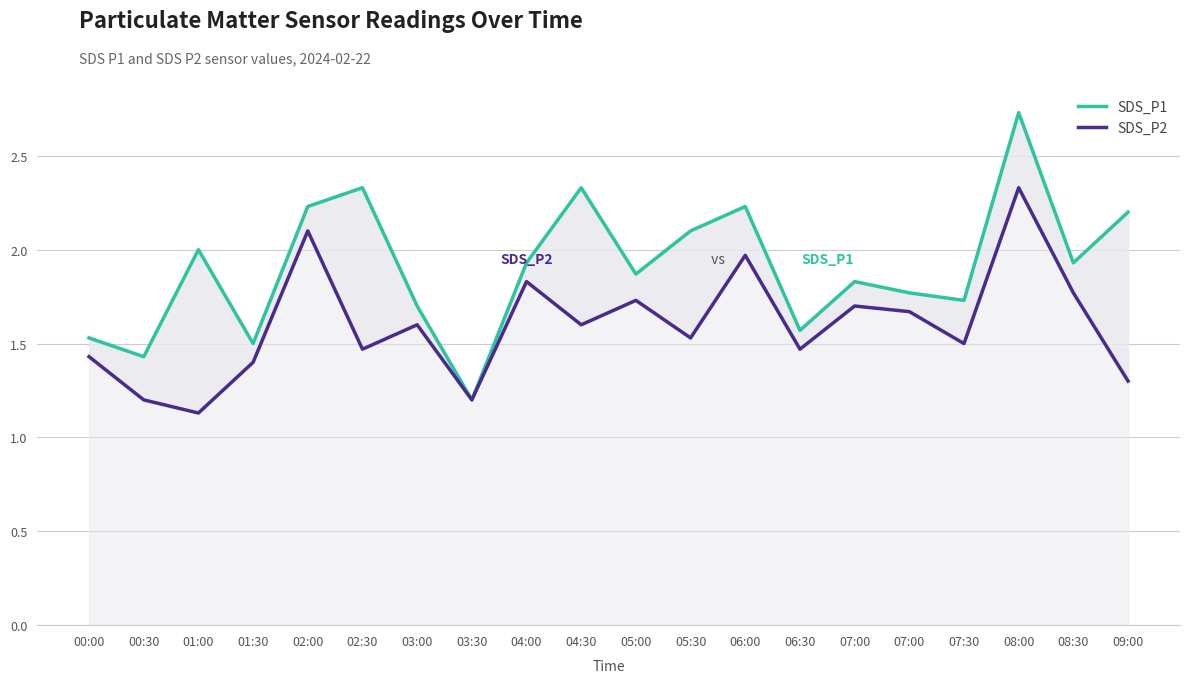

Between 03:00 and 06:00, which series saw the biggest shift?

SDS_P1